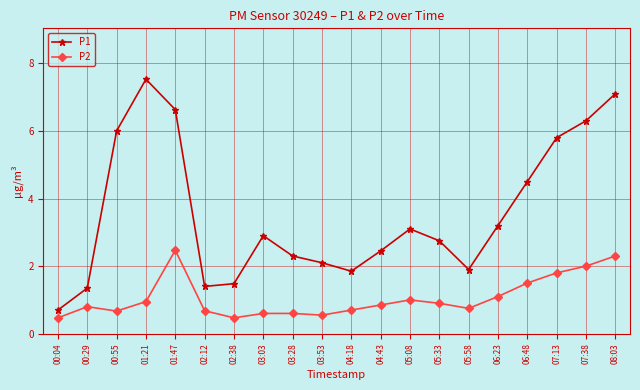

At which category is the sum across all series the highest?

08:03